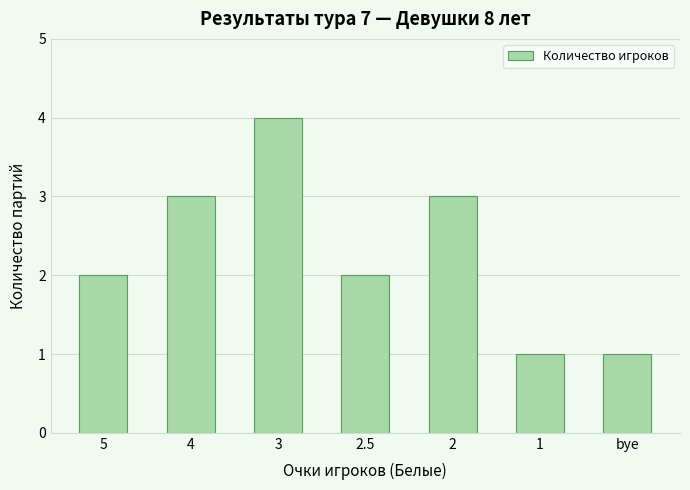

The value at 2 is 2. True or false?

False